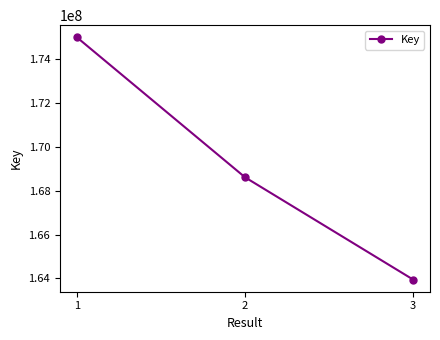

Read the value at 3, to the nearest 50.

163944850